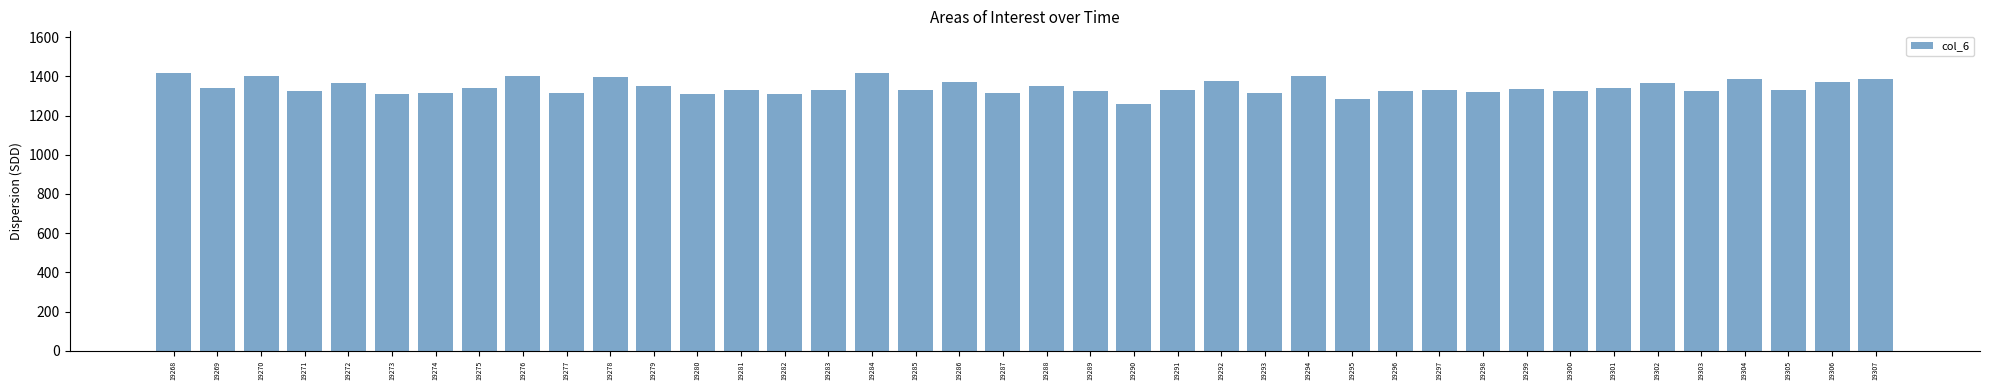

At which category does the chart reach its minimum across all series?

19290